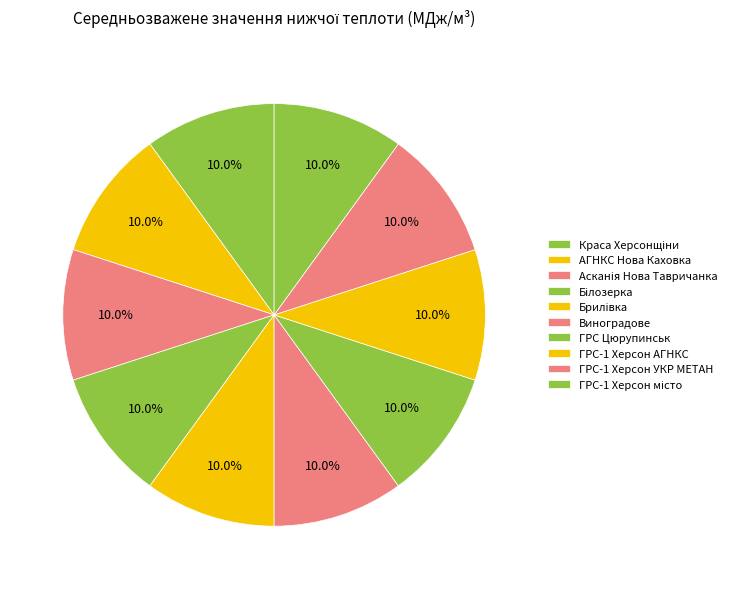

Is the sum of ГРС-1 Херсон УКР МЕТАН and Асканія Нова Тавричанка greater than half?

No